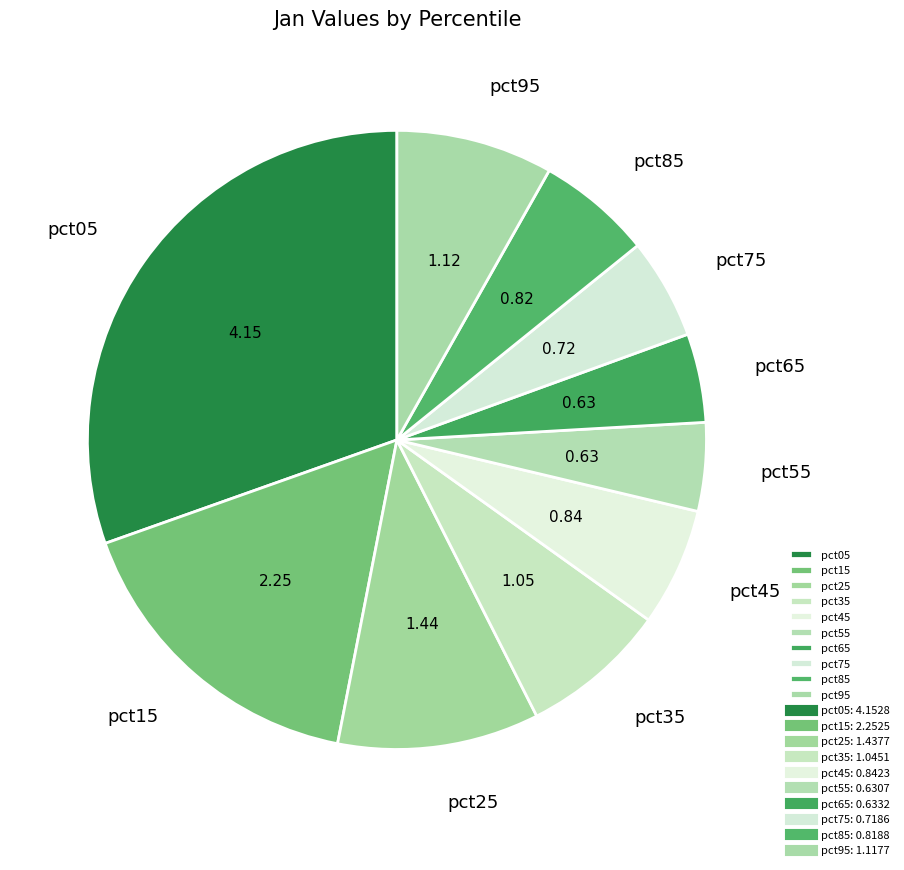

Is pct35 the majority of the pie?

No